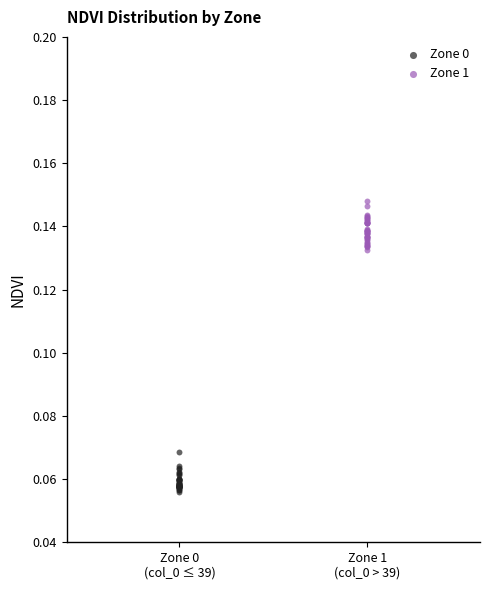

Which series has the widest spread of Y values?

Zone 1